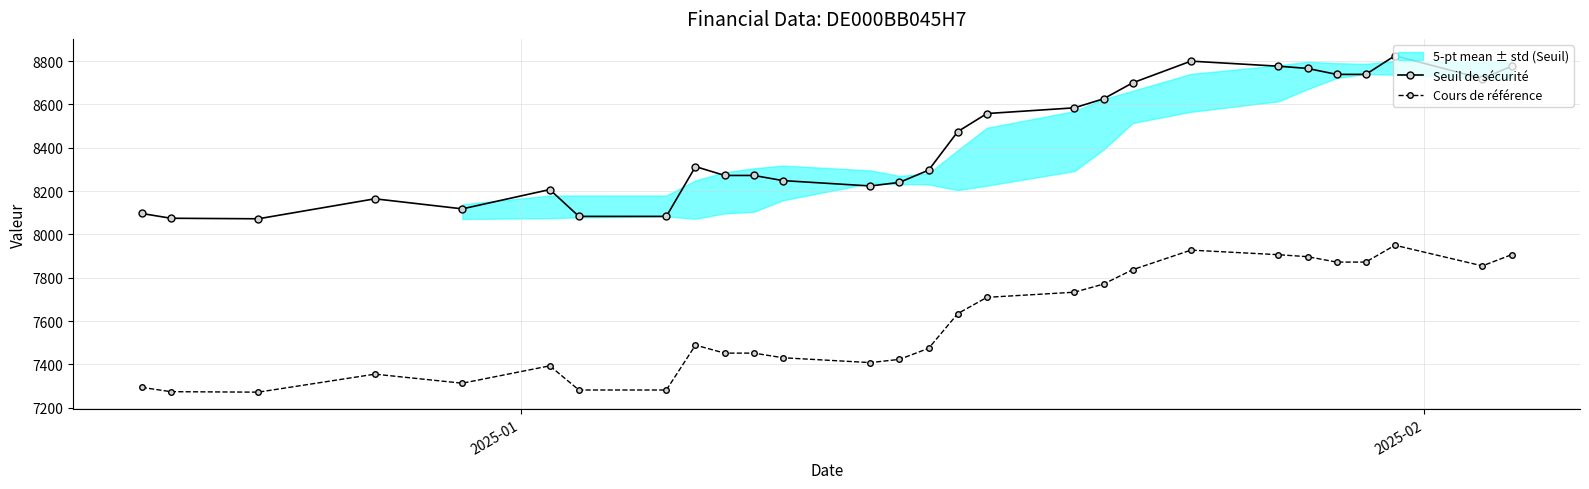

How many interior local peaks does the Seuil de sécurité series have?

5